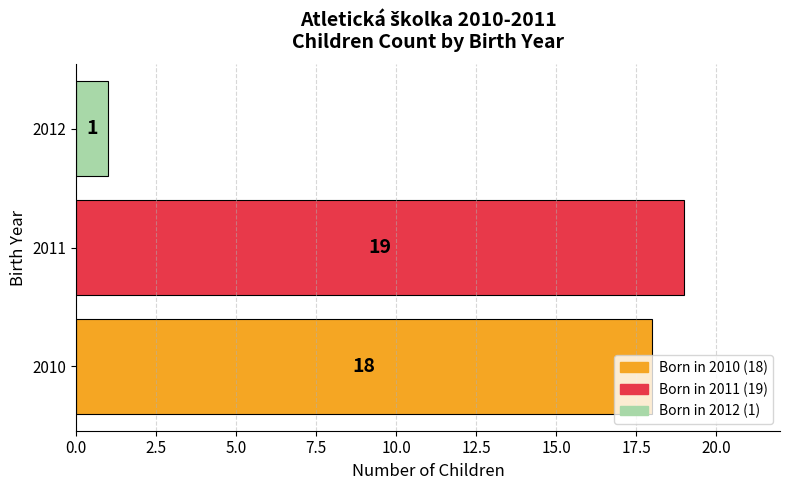

Which has a higher value, 2010 or 2011?

2011